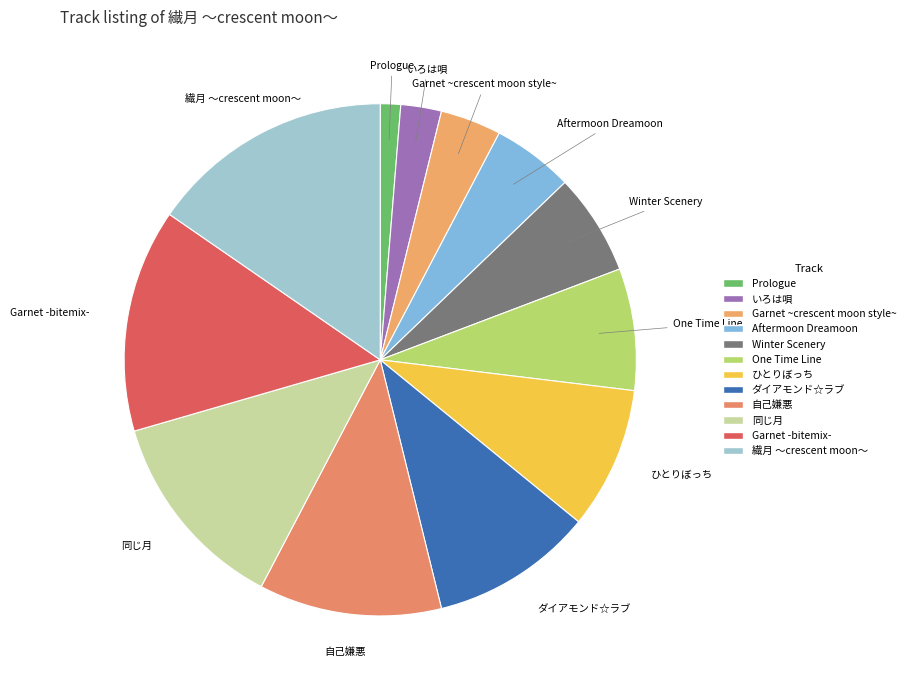

What is the smallest slice in the pie chart?

Prologue